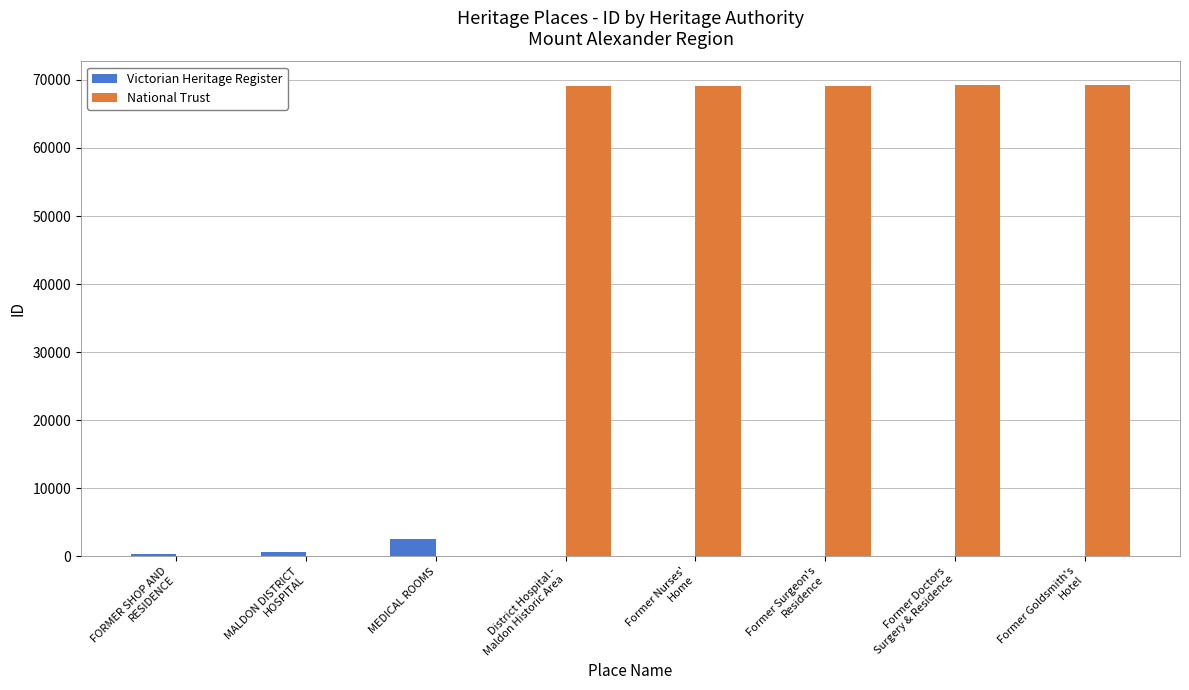

How many categories are shown in the chart?

8